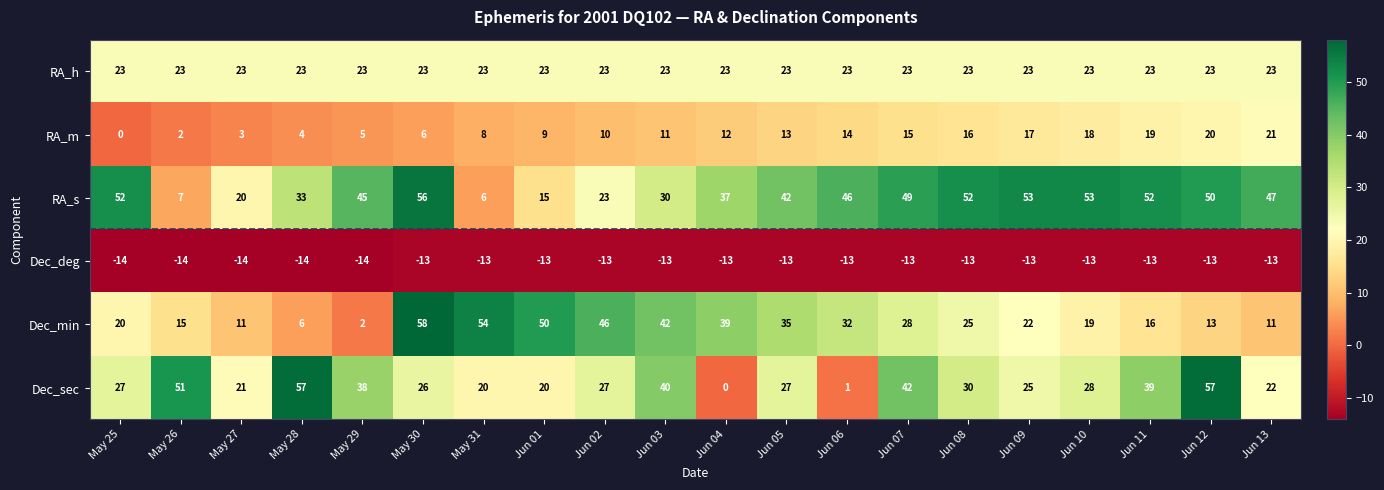

At which category is the sum across all series the highest?

May 30